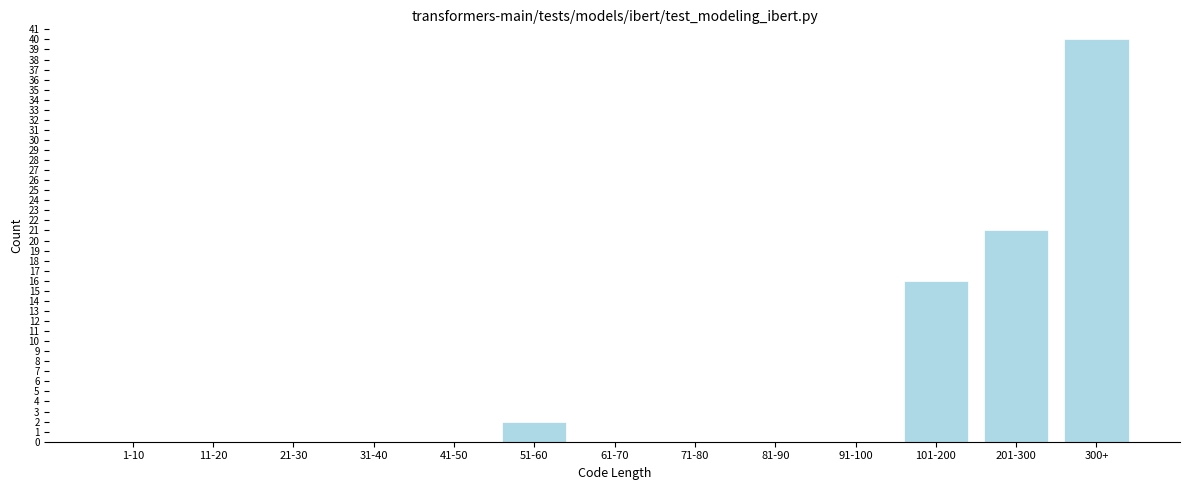

Reading left to right, list all the values displayed in this chart.

1-10=0	11-20=0	21-30=0	31-40=0	41-50=0	51-60=2	61-70=0	71-80=0	81-90=0	91-100=0	101-200=16	201-300=21	300+=40